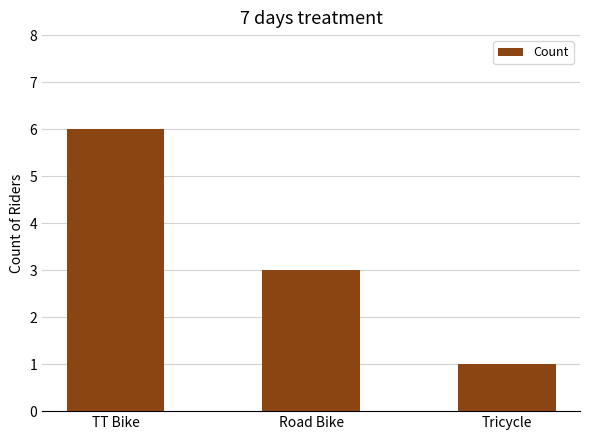

Which category has the highest value across all series?

TT Bike